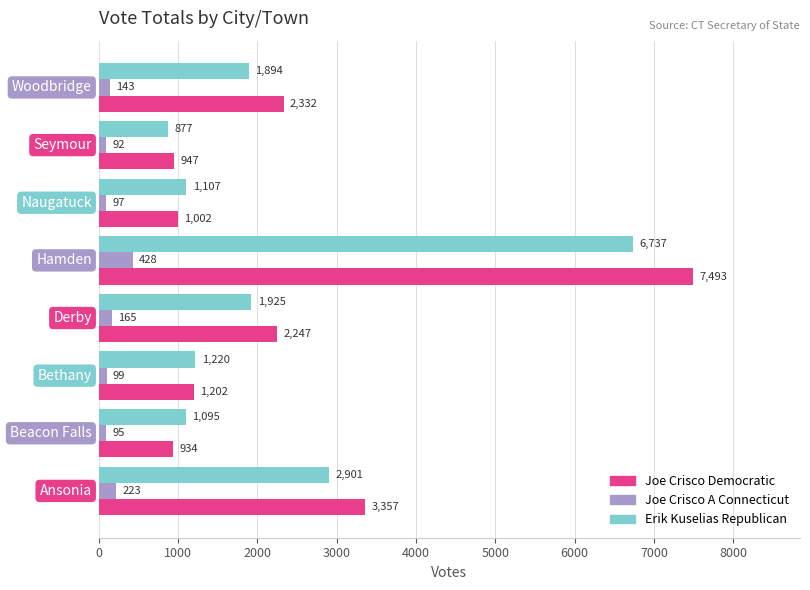

How many series are shown in this chart?

3